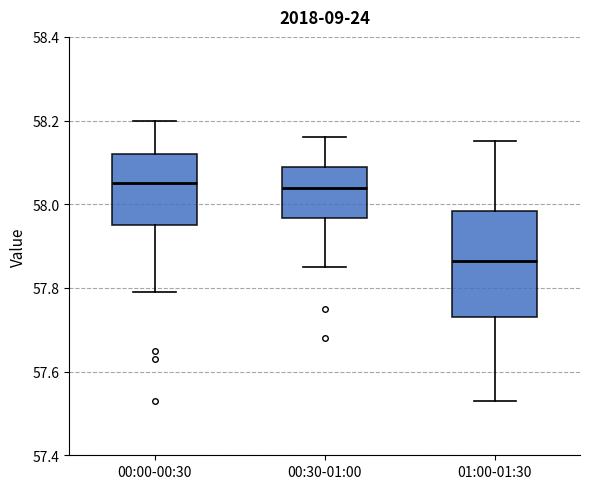

Reading left to right, read every box against the y-axis: the position of its median line, the range the box covers, and the ends of its whiskers. The values are not printed on the chart, so give them approximately, as read against the axis.

00:00-00:30: median 58.06, box 57.96 to 58.12, whiskers 57.80 to 58.20
00:30-01:00: median 58.04, box 57.96 to 58.10, whiskers 57.86 to 58.16
01:00-01:30: median 57.86, box 57.74 to 57.98, whiskers 57.54 to 58.16